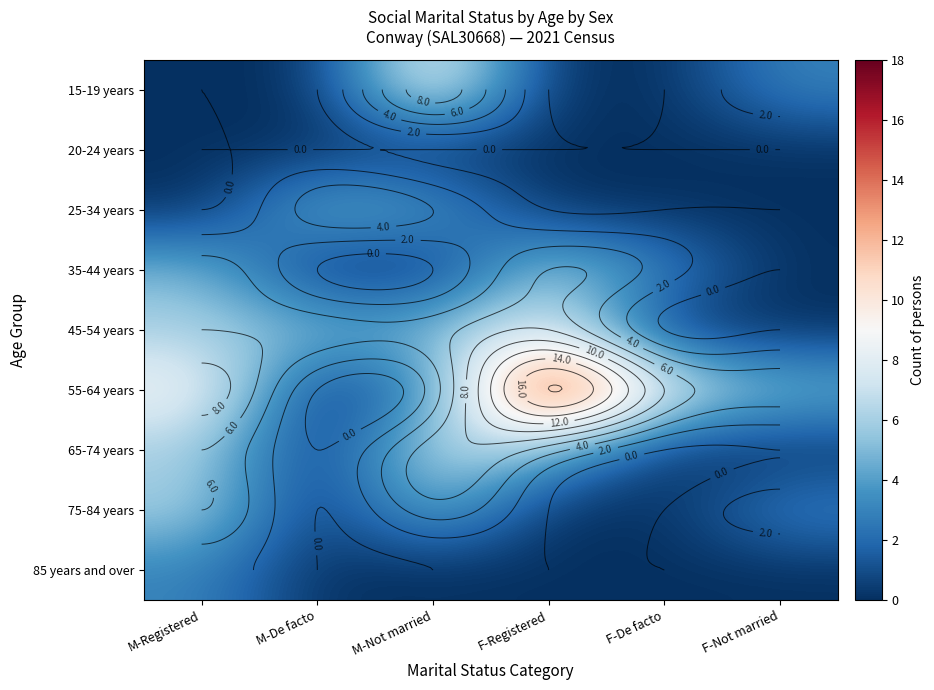

What is the sum of the 25-34 years values at M-De facto and F-Not married?

5